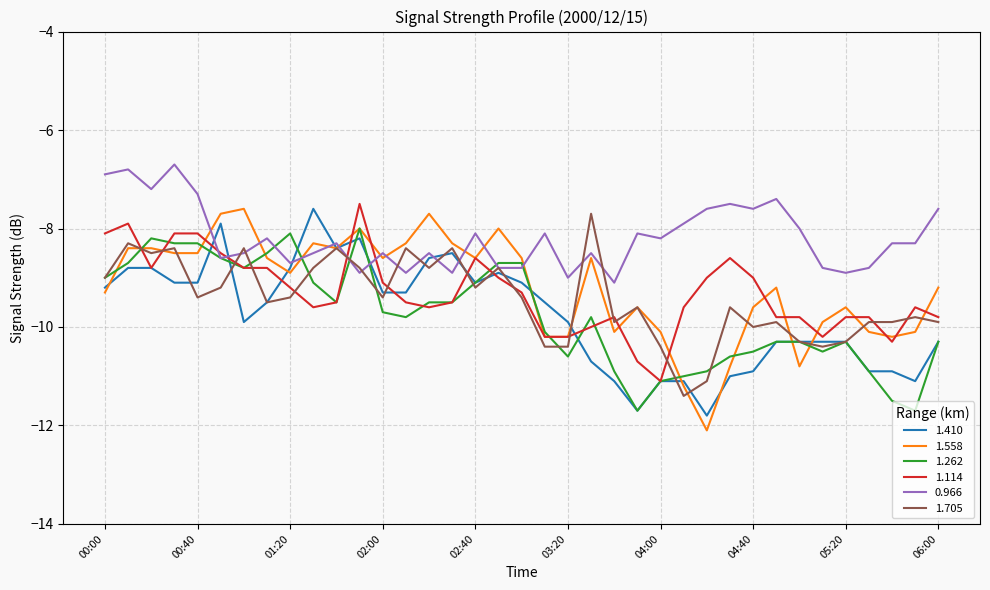

What is the smallest value displayed?

-12.1